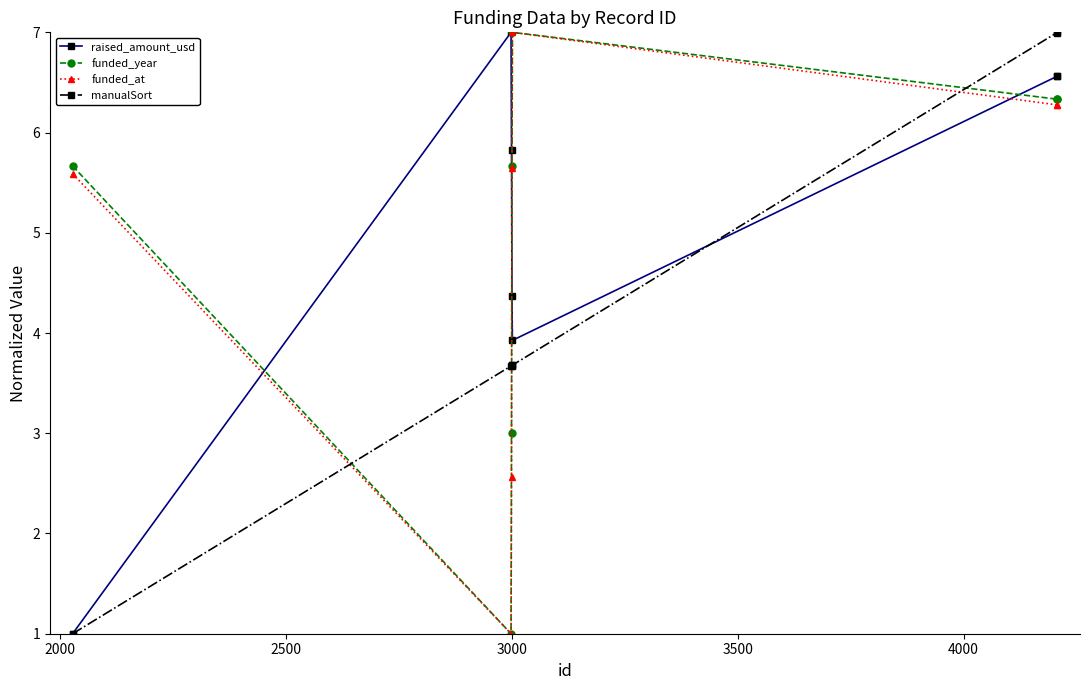

What is the difference between the maximum and minimum values in the manualSort series?

6.0